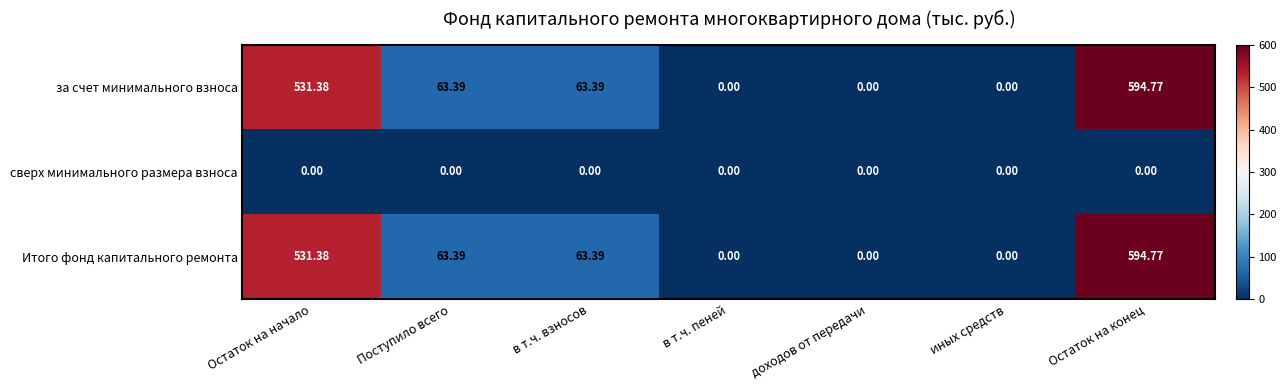

Is the value of Итого фонд капитального ремонта at Остаток на конец greater than the value of за счет минимального взноса at иных средств?

Yes